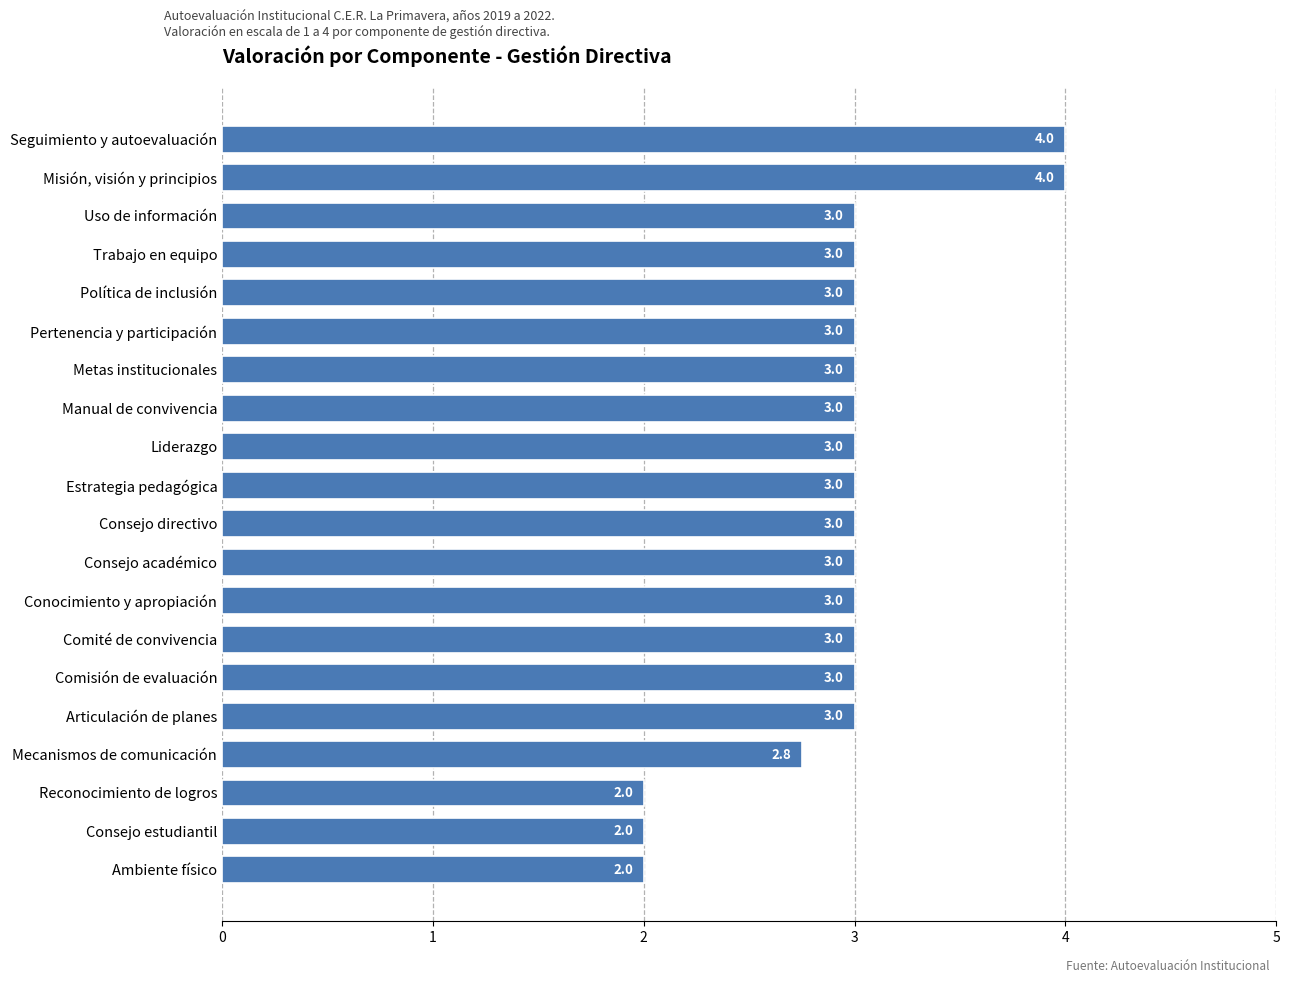

Count the values in the range 3 to 4.

16